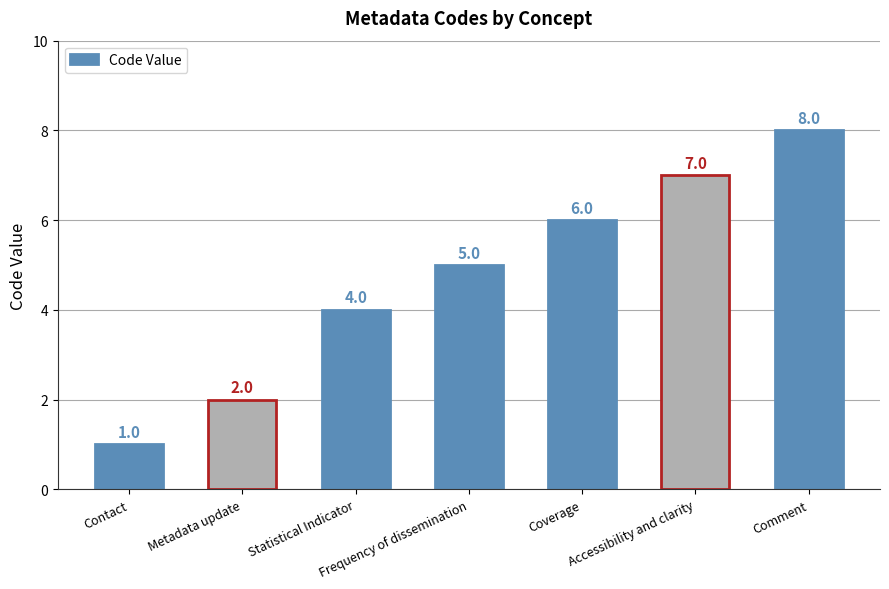

Are the bars grouped side by side (vs. stacked)?

No